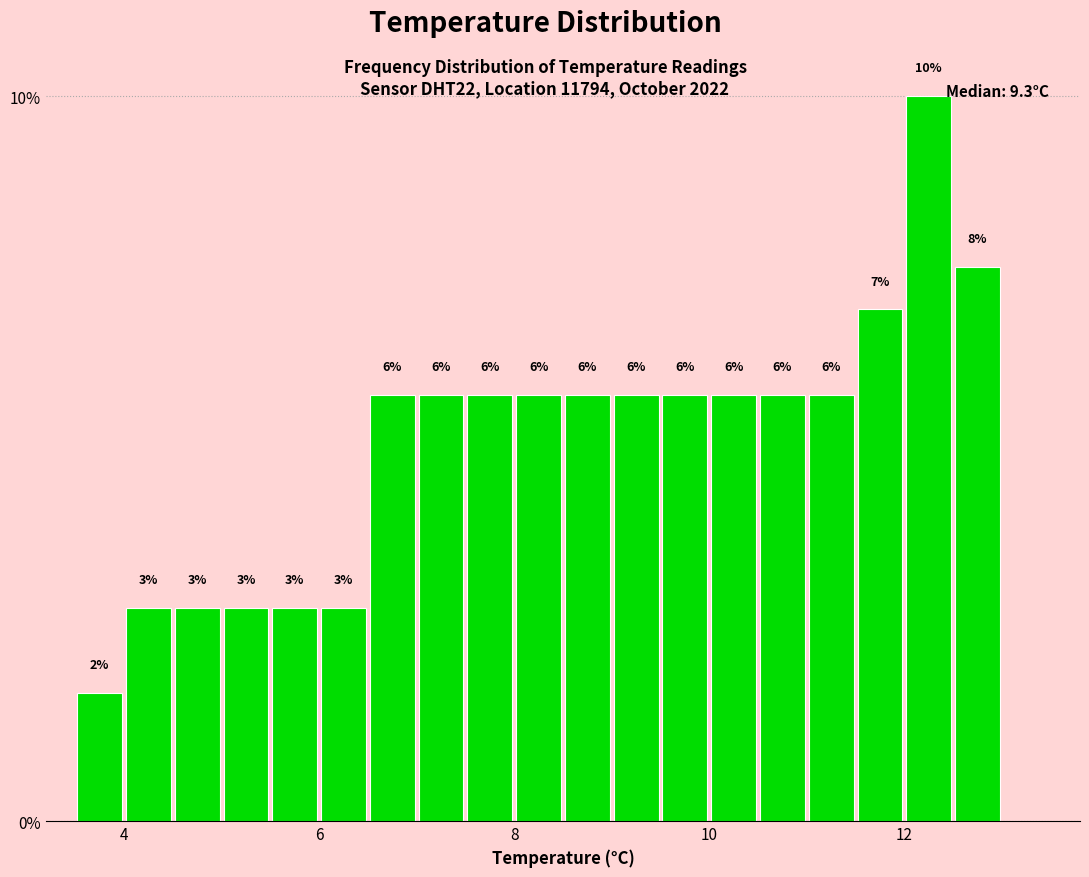

Around what value on the x-axis is the tallest bar? Give the approximate position of its centre, as read against the axis.

12.2